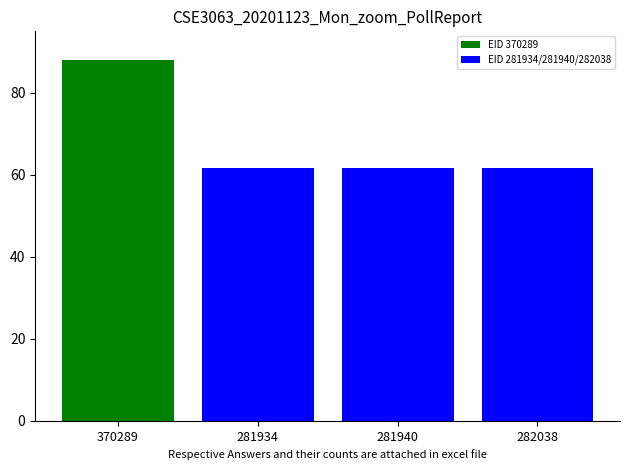

How many values are between 61 and 62?

3